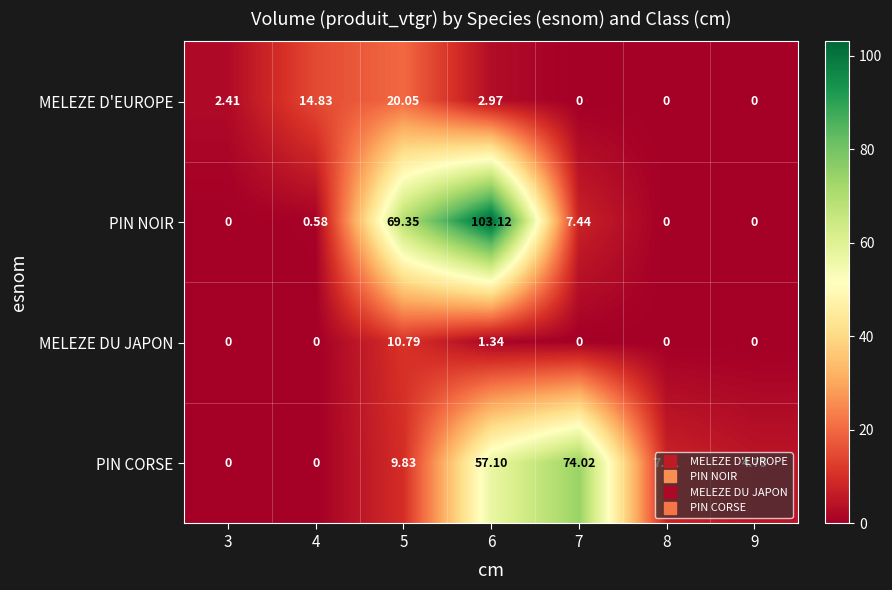

How many data points in MELEZE D'EUROPE are above 2?

4